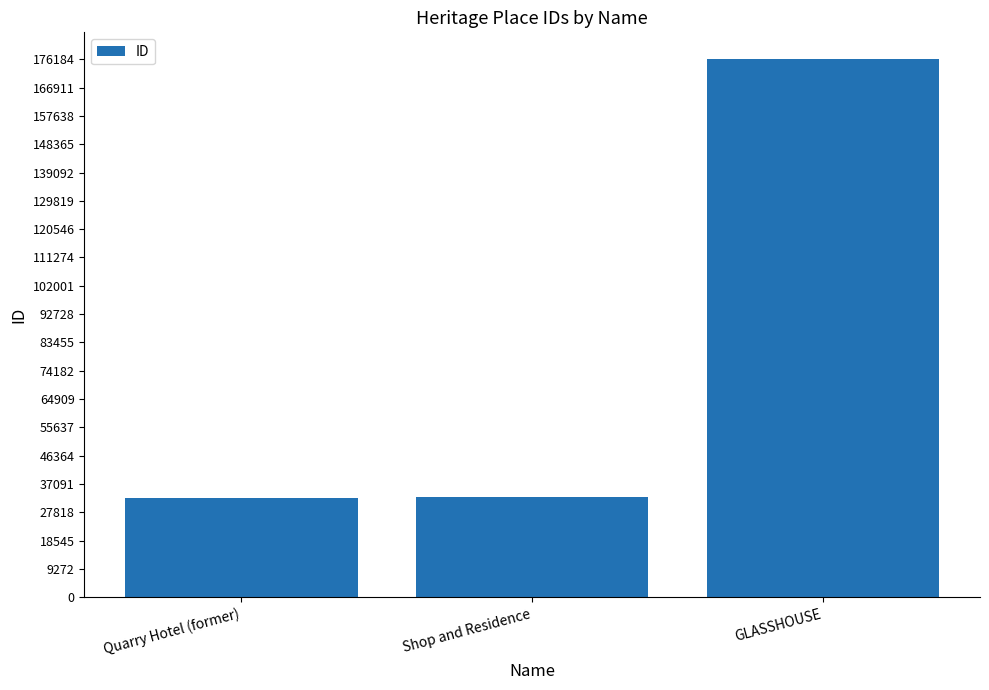

What is the maximum value shown in the chart?

176184